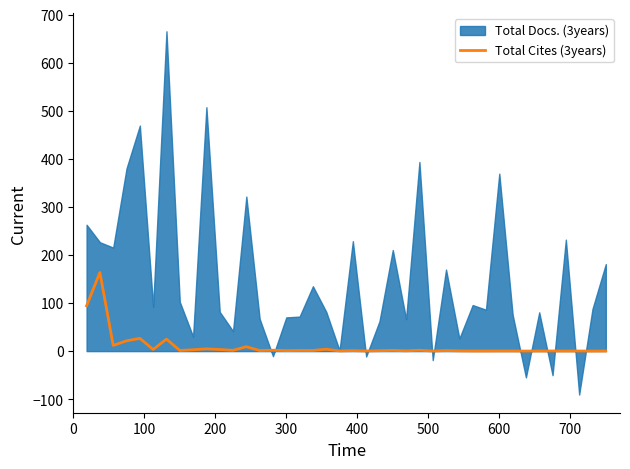

How many lines are shown in the chart?

1